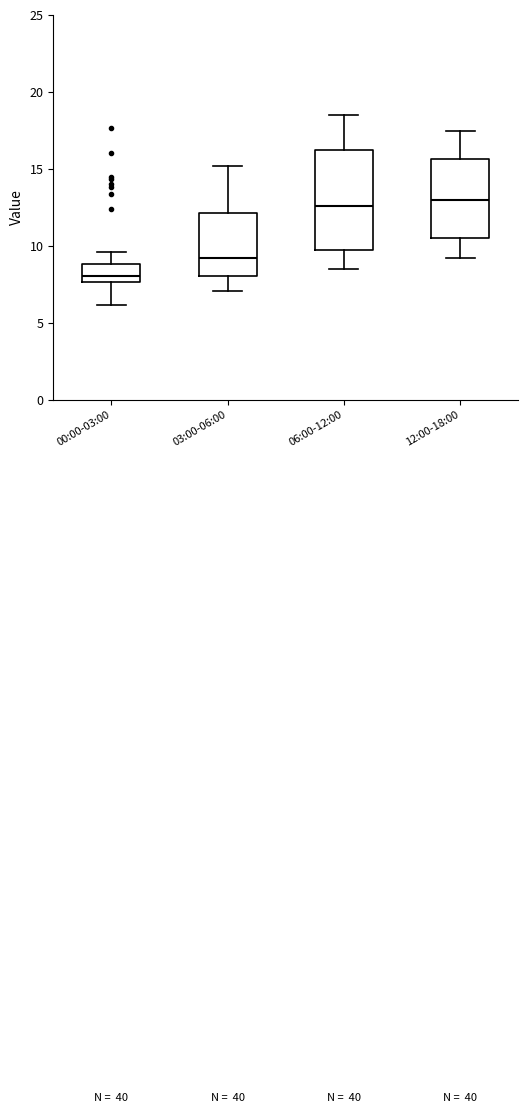

Reading left to right, read every box against the y-axis: the position of its median line, the range the box covers, and the ends of its whiskers. The values are not printed on the chart, so give them approximately, as read against the axis.

00:00-03:00: median 8.0, box 7.5 to 9.0, whiskers 6.0 to 9.5
03:00-06:00: median 9.5, box 8.0 to 12.0, whiskers 7.0 to 15.0
06:00-12:00: median 12.5, box 10.0 to 16.5, whiskers 8.5 to 18.5
12:00-18:00: median 13.0, box 10.5 to 15.5, whiskers 9.0 to 17.5